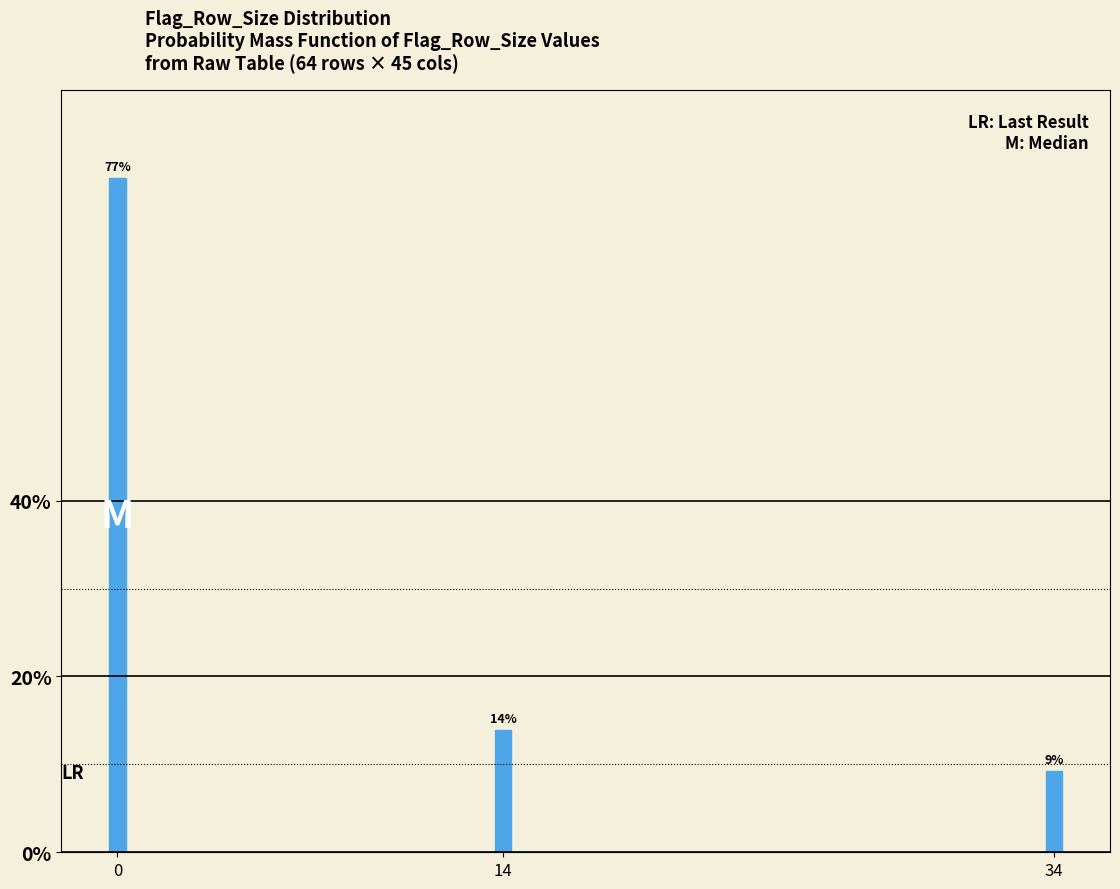

What value does the data have at 0?

76.7